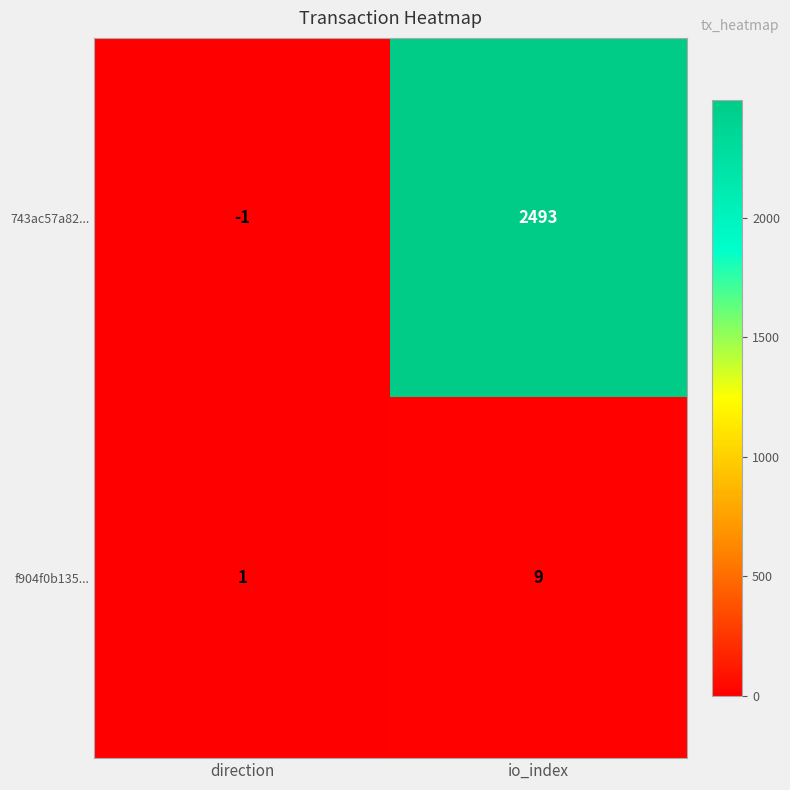

Which series changed the most between direction and io_index?

743ac57a82...